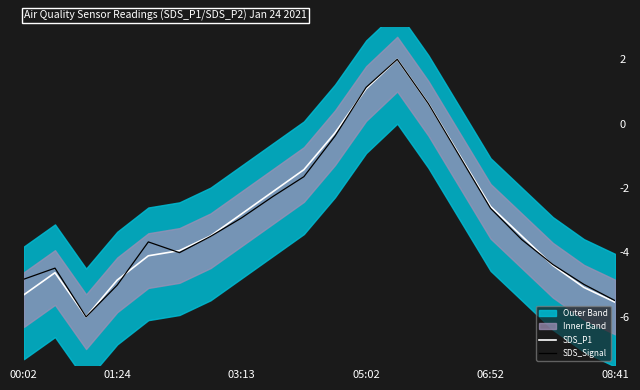

Is it true that SDS_P1 equals -3.4 at 08:41?

False